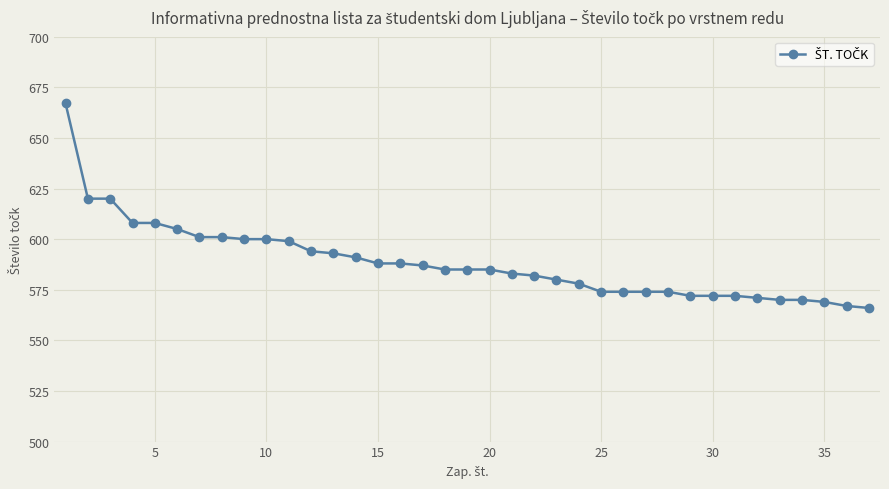

What is the sum of all values?

21773